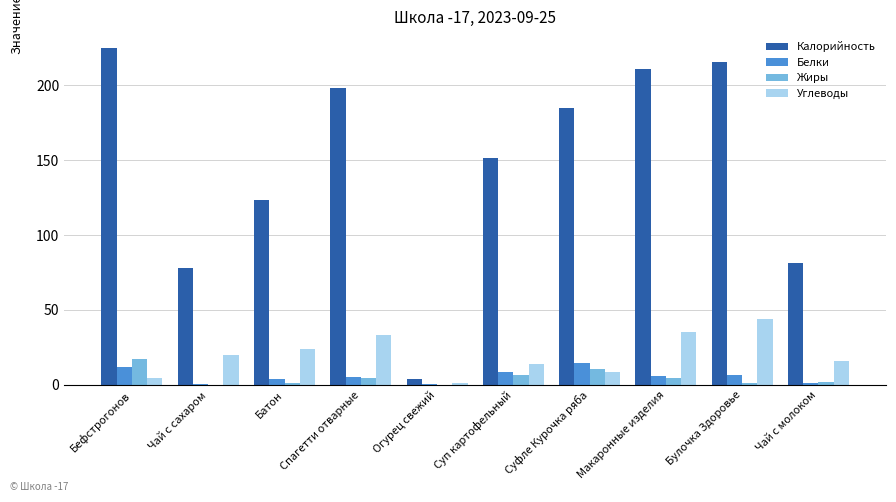

The value of Углеводы at Чай с сахаром is 20.0. True or false?

True